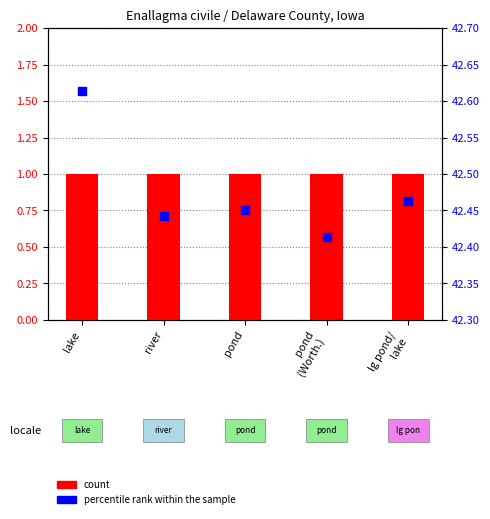

Is the value of percentile rank within the sample at river greater than the value of count at lg pond/
lake?

Yes